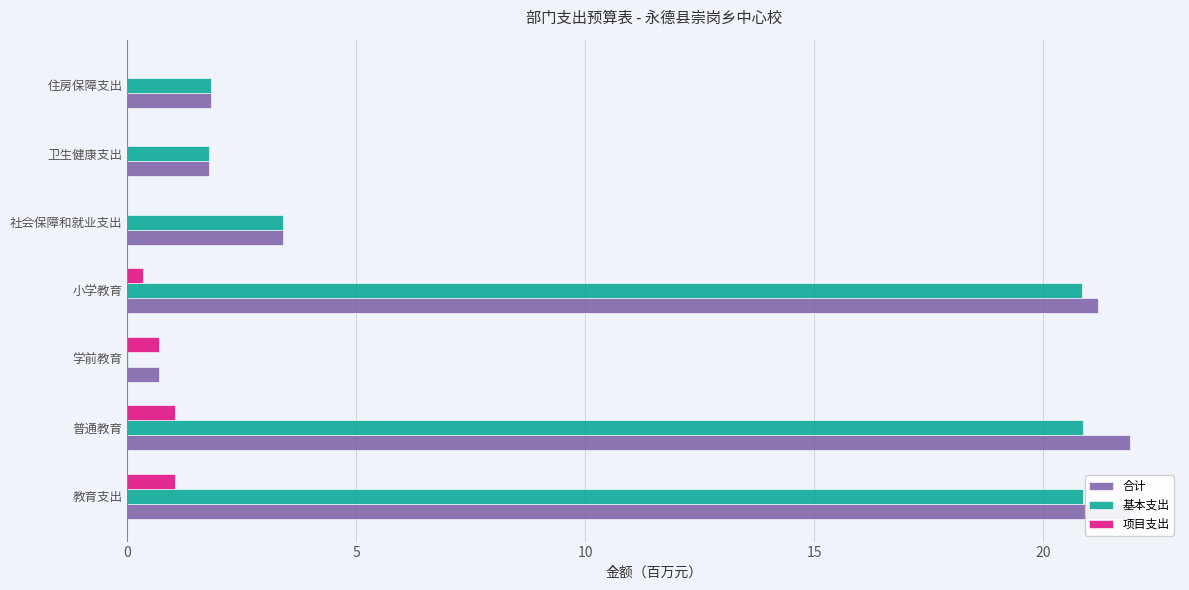

What is the highest value of the 项目支出 series?

1.0